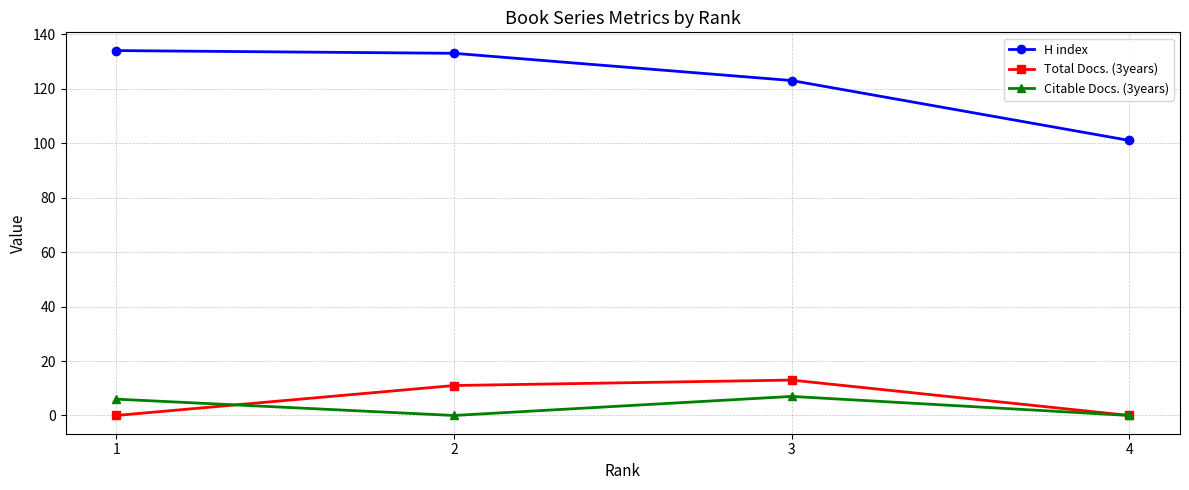

What is the sum of all H index values?

491